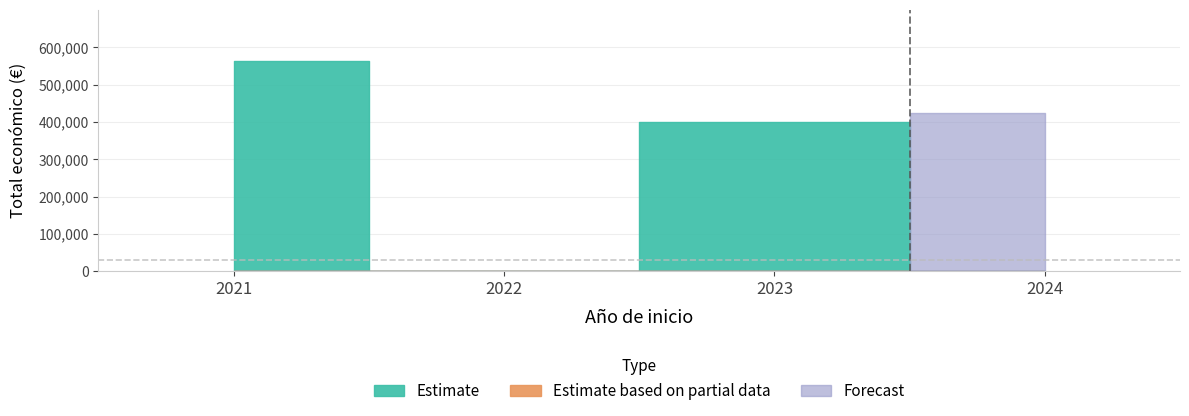

Between 2022 and 2021, which is larger?

2021